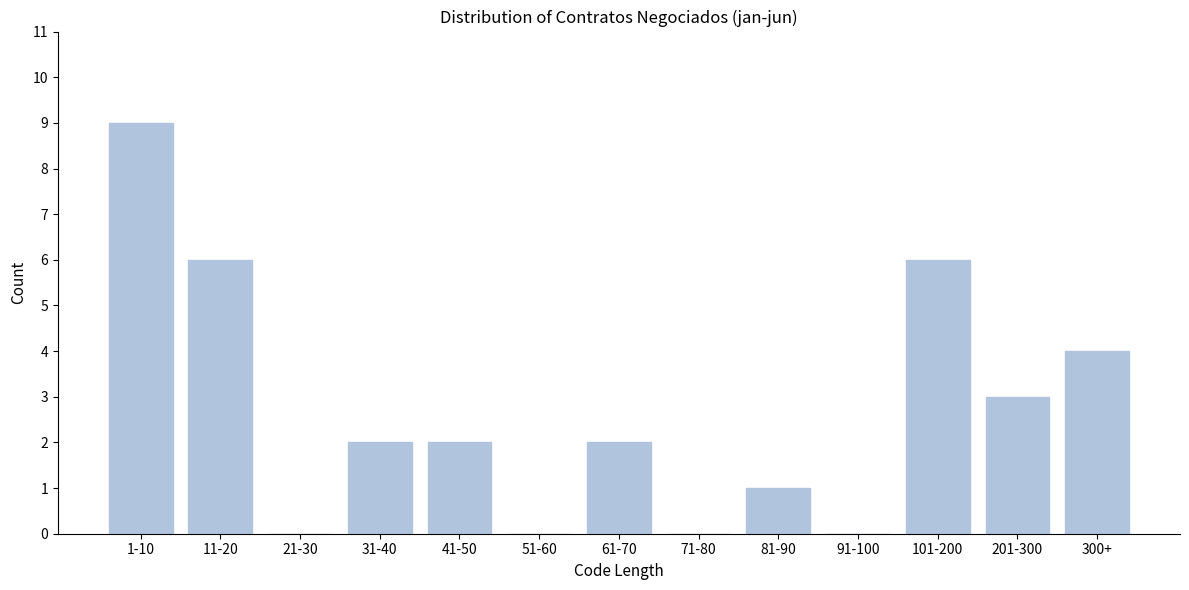

Reading left to right, what are all the values shown in this chart?

1-10=9	11-20=6	21-30=0	31-40=2	41-50=2	51-60=0	61-70=2	71-80=0	81-90=1	91-100=0	101-200=6	201-300=3	300+=4